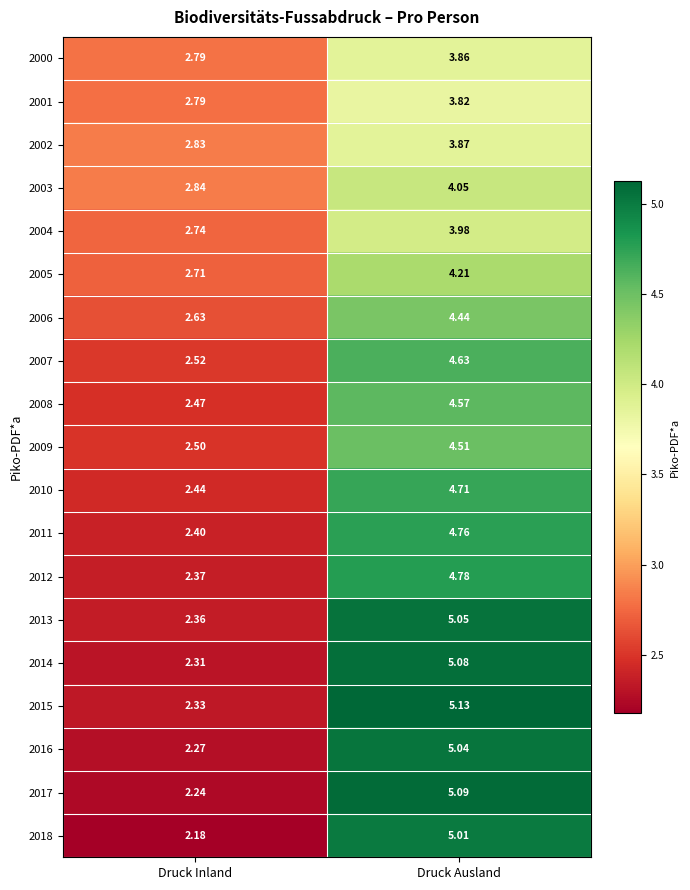

At which label does 2015 reach its peak?

Druck Ausland